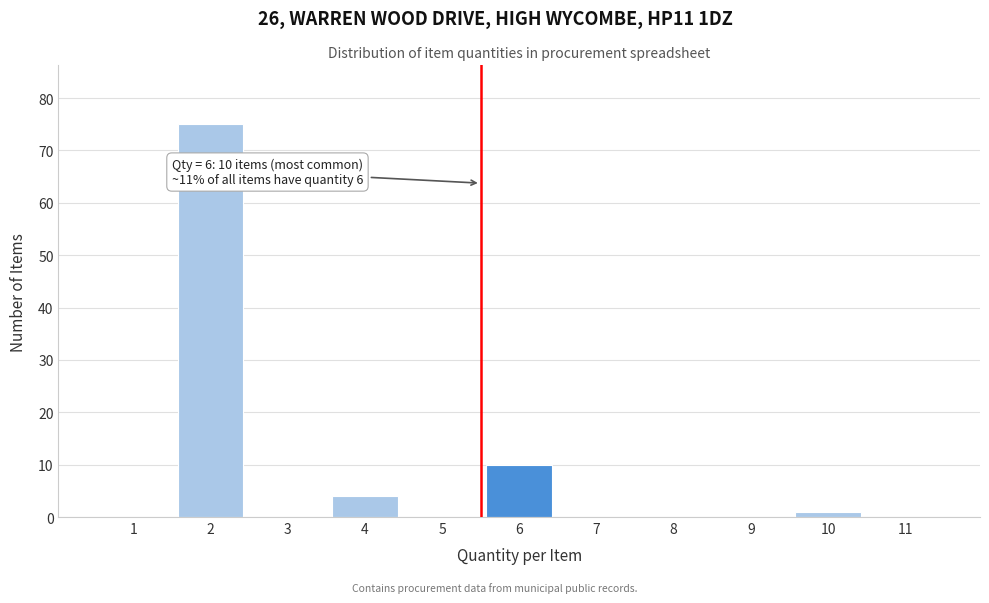

Reading left to right, list all the values displayed in this chart.

1=0	2=75	3=0	4=4	5=0	6=10	7=0	8=0	9=0	10=1	11=0